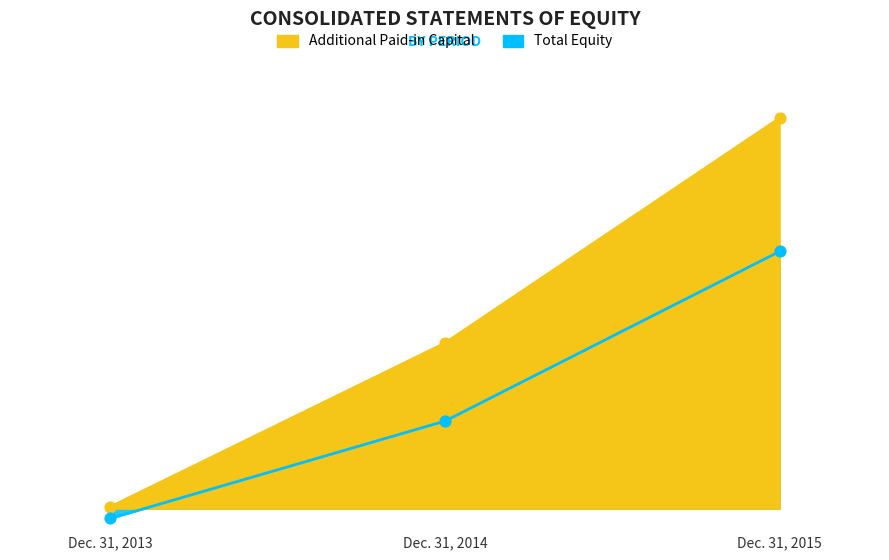

What are all the series names shown in the legend?

Additional Paid-in Capital, Total Equity